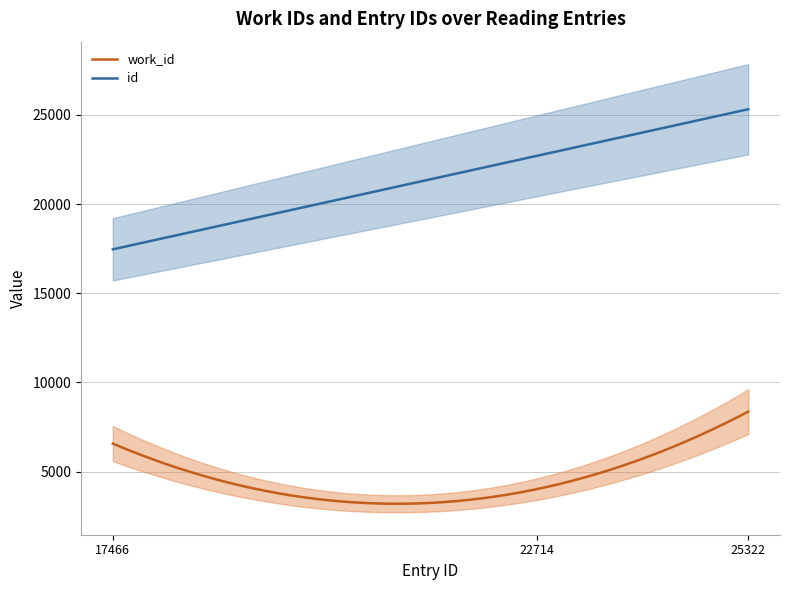

At which label does work_id first exceed 6572?

25322